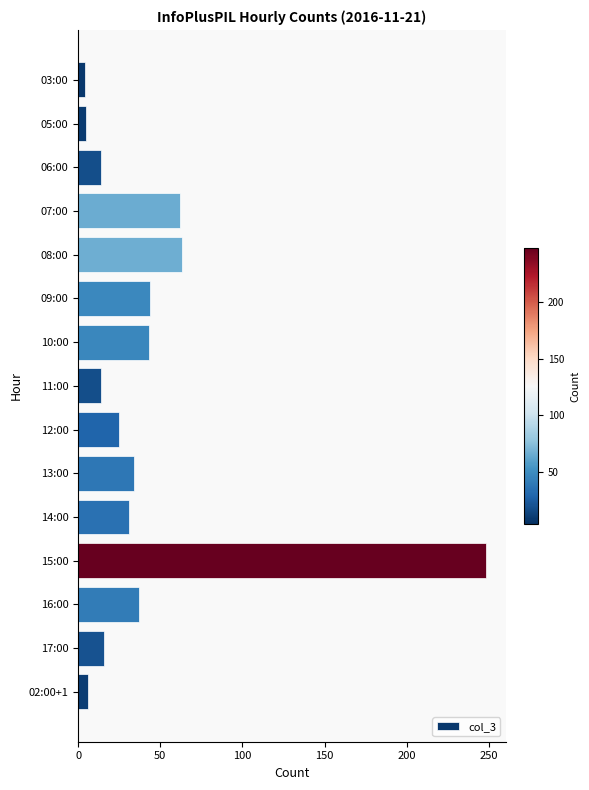

Which label corresponds to the largest value in the chart?

15:00